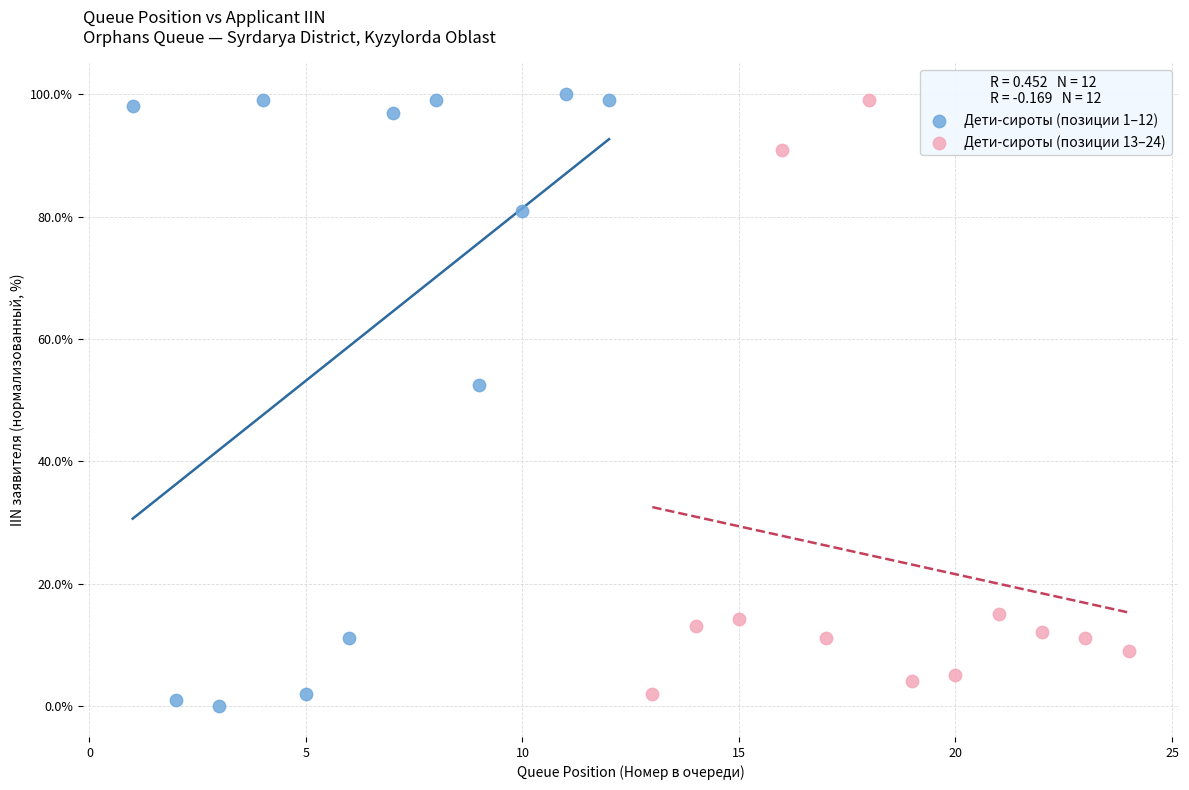

Which series has the widest spread of Y values?

Дети-сироты (позиции 1–12)